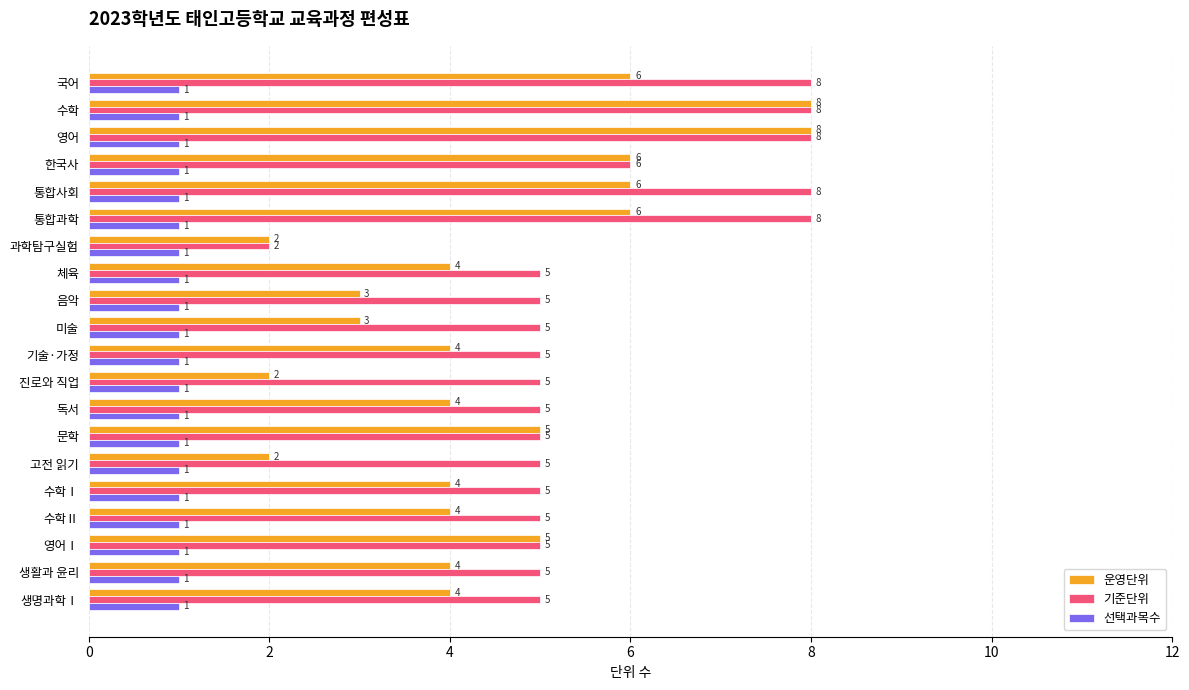

Which series has the largest total across all categories?

기준단위